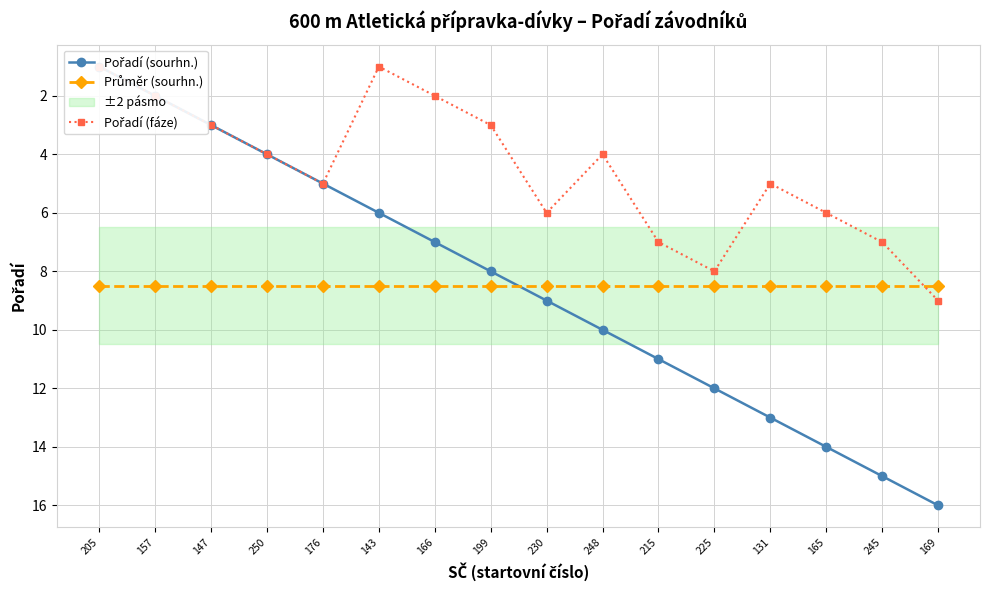

List the labels in order of Průměr (sourhn.) value, smallest first.

205, 157, 147, 250, 176, 143, 166, 199, 230, 248, 215, 225, 131, 165, 245, 169